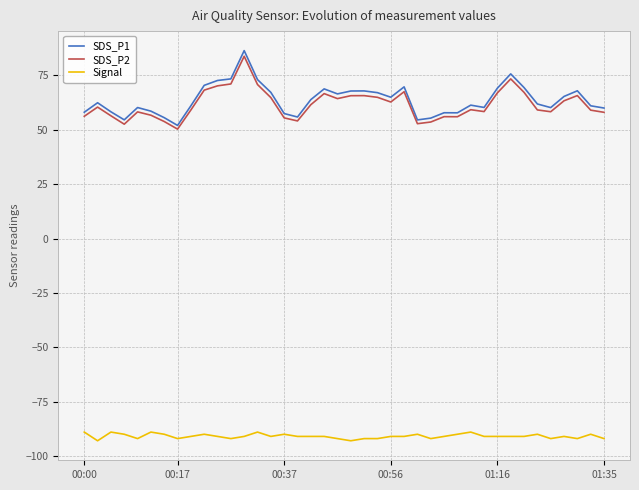

Which series has the widest spread of values?

SDS_P1